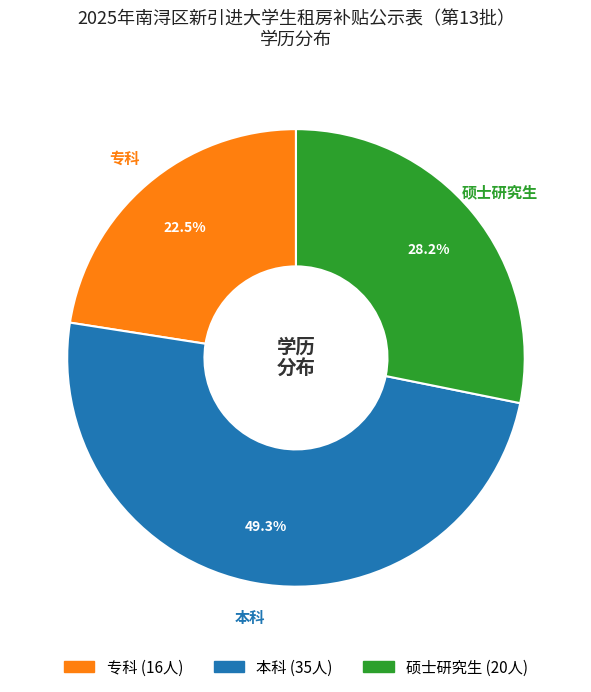

Do 本科 and 硕士研究生 together represent more than half of the pie?

Yes